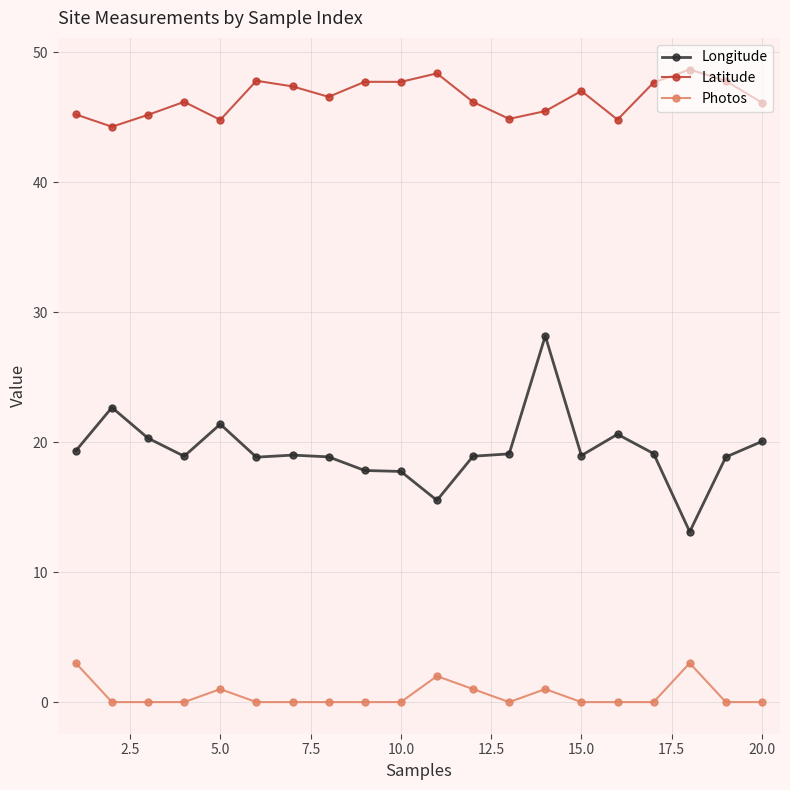

True or false: Longitude has more than 0 points higher than both neighbors.

True